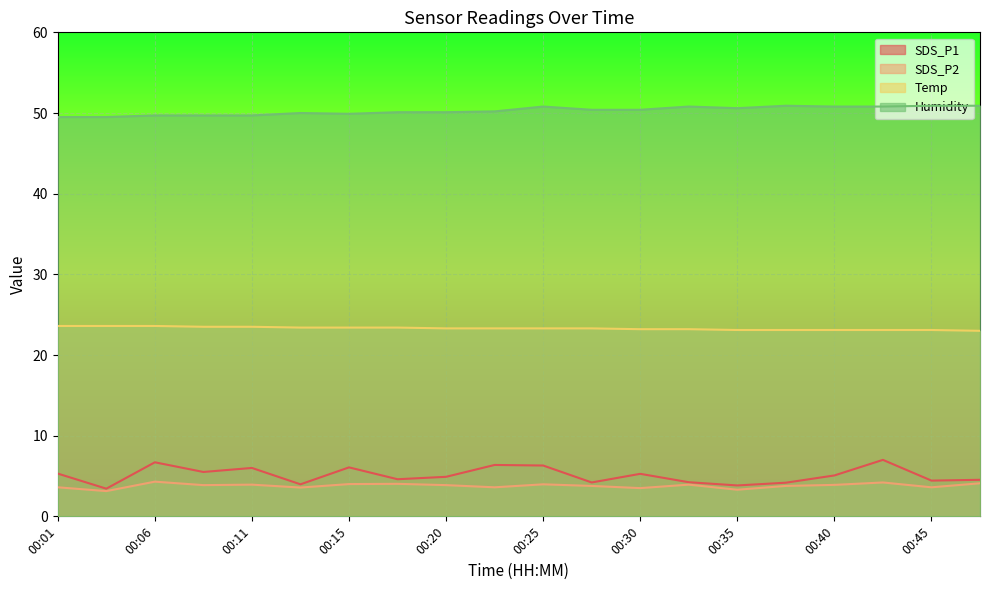

List the labels in order of SDS_P1 value, largest first.

00:42, 00:06, 00:23, 00:25, 00:15, 00:11, 00:08, 00:01, 00:30, 00:40, 00:20, 00:18, 00:47, 00:45, 00:32, 00:28, 00:37, 00:13, 00:35, 00:03